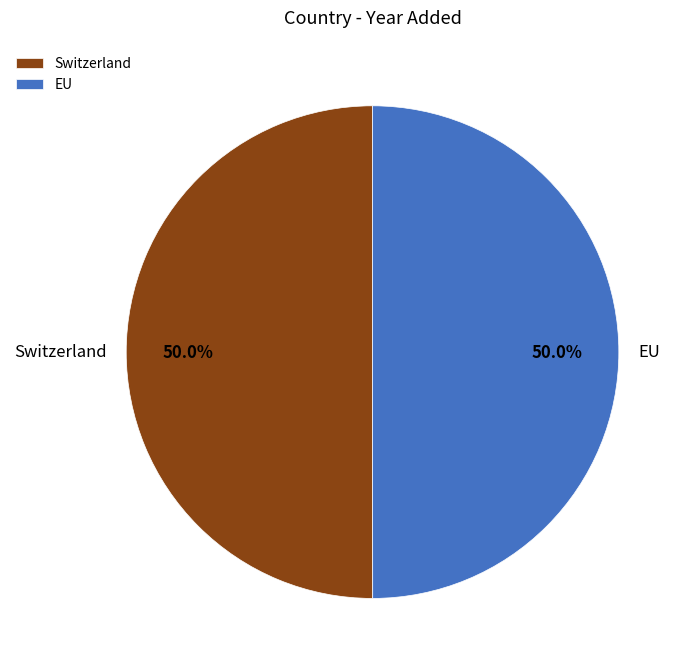

What percentage do EU and Switzerland together represent?

100.0%